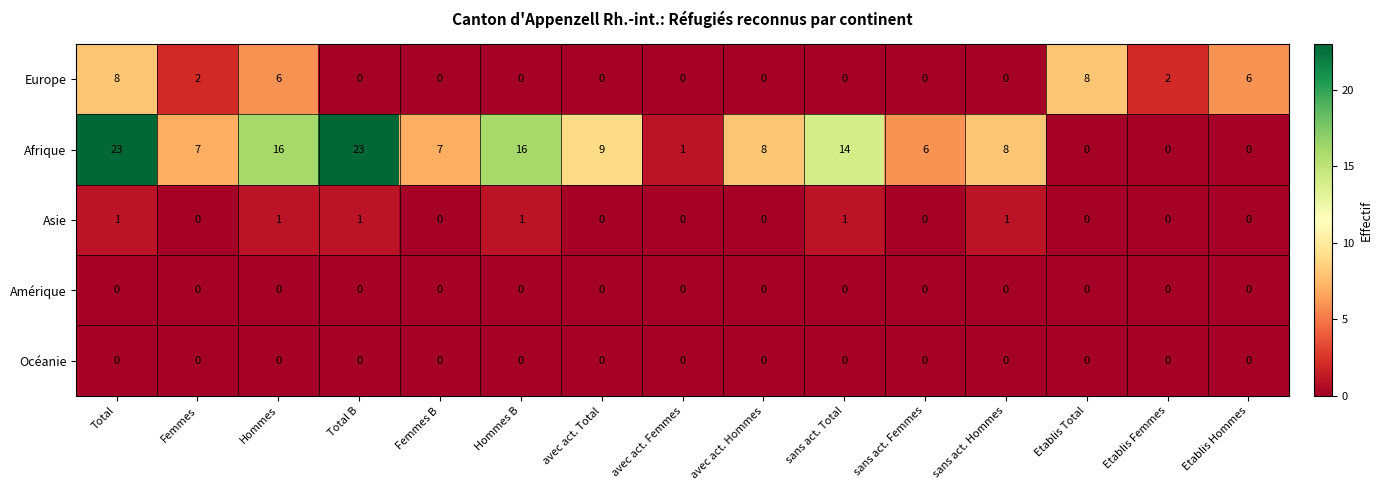

Which series has the largest range (max minus min)?

Afrique